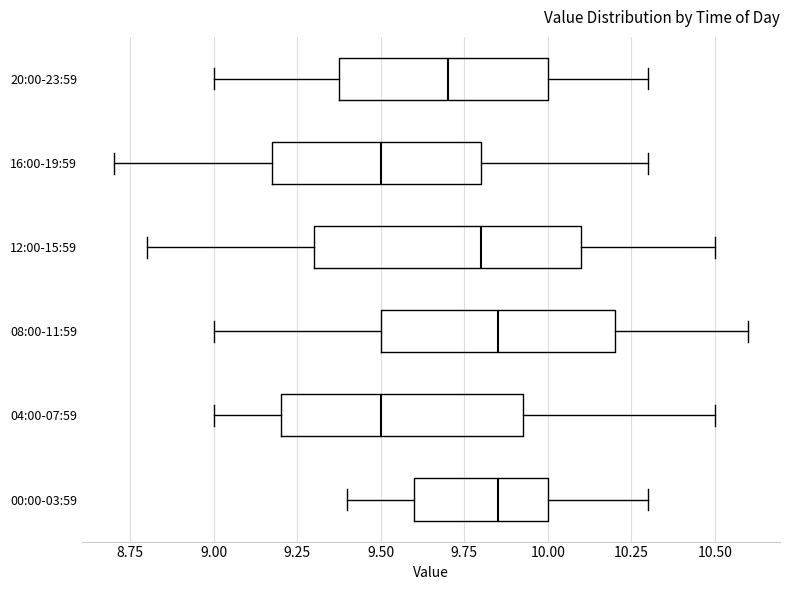

Reading bottom to top, read every box against the x-axis: the position of its median line, the range the box covers, and the ends of its whiskers. The values are not printed on the chart, so give them approximately, as read against the axis.

00:00-03:59: median 9.85, box 9.60 to 10.00, whiskers 9.40 to 10.30
04:00-07:59: median 9.50, box 9.20 to 9.95, whiskers 9.00 to 10.50
08:00-11:59: median 9.85, box 9.50 to 10.20, whiskers 9.00 to 10.60
12:00-15:59: median 9.80, box 9.30 to 10.10, whiskers 8.80 to 10.50
16:00-19:59: median 9.50, box 9.20 to 9.80, whiskers 8.70 to 10.30
20:00-23:59: median 9.70, box 9.40 to 10.00, whiskers 9.00 to 10.30